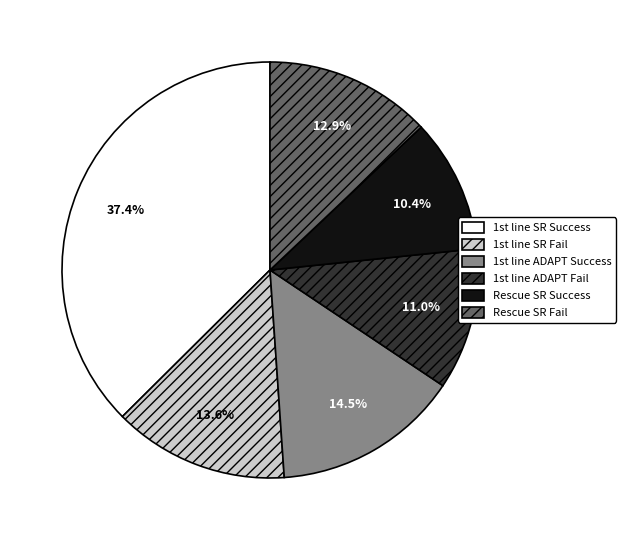

Which slice is the largest?

1st line SR Success